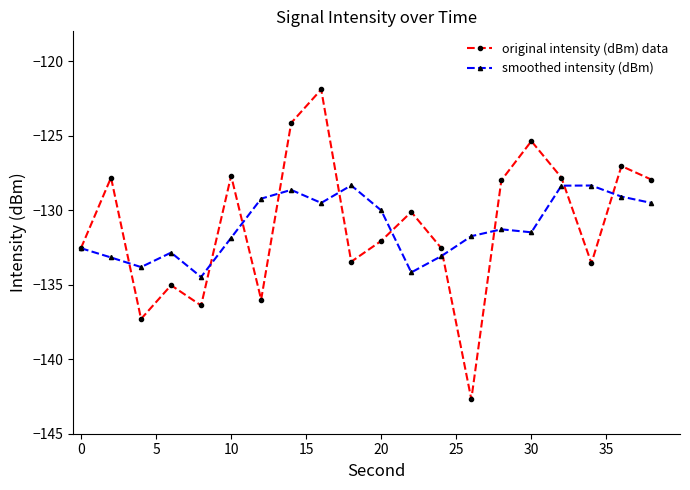

Which series has the largest range (max minus min)?

original intensity (dBm) data